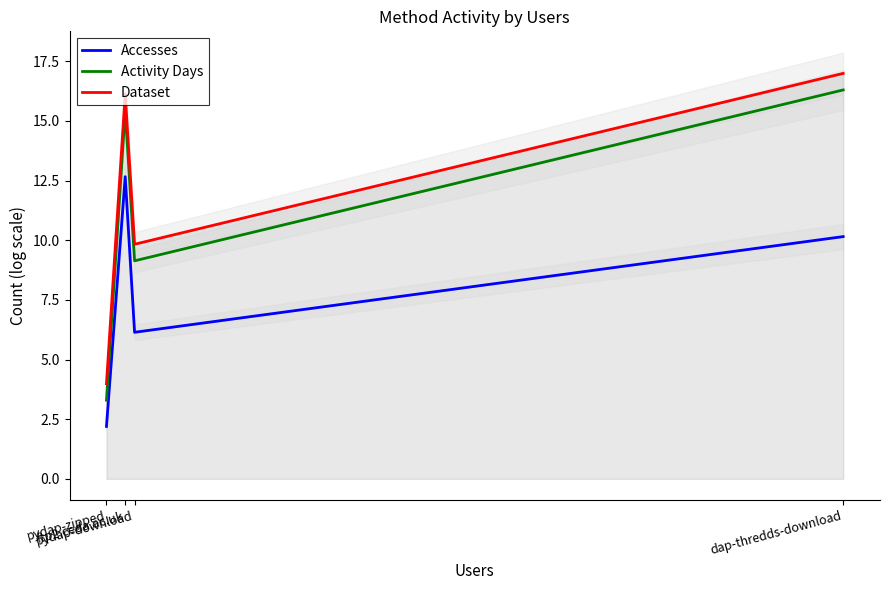

List the series in order of their overall mean, lowest first.

Accesses, Activity Days, Dataset